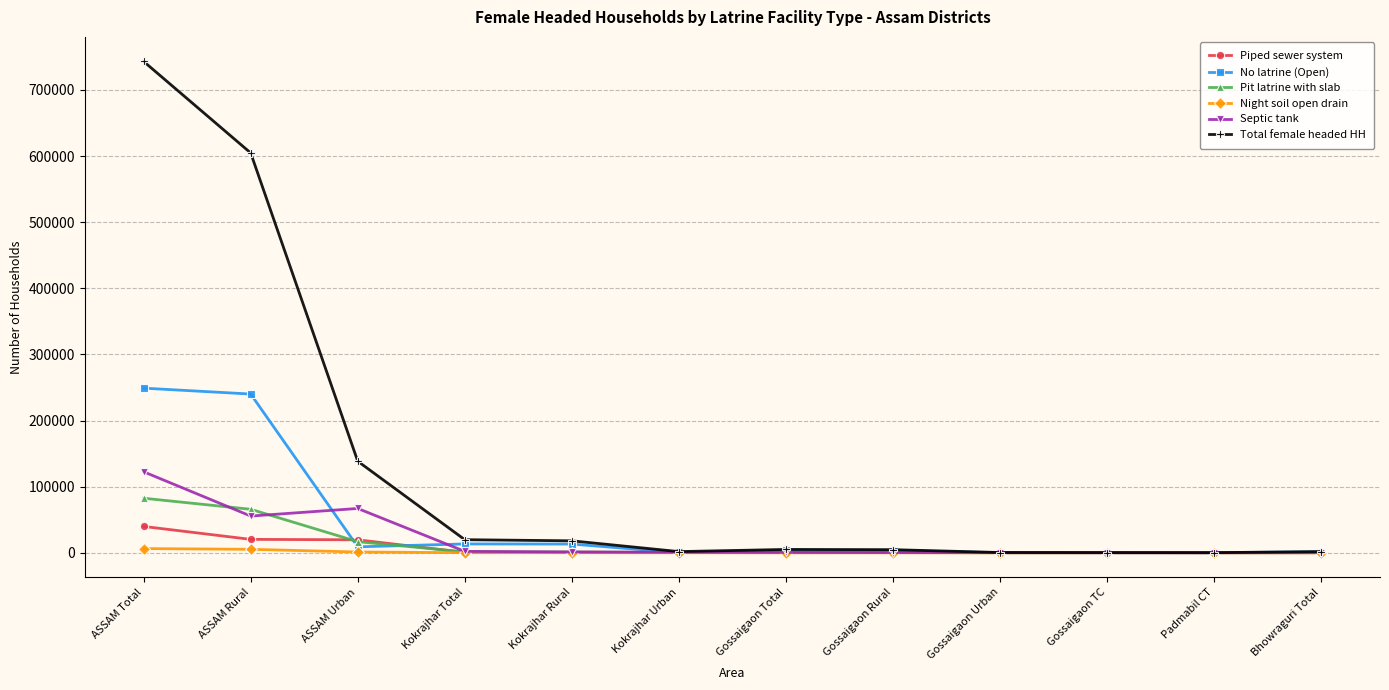

What value does the No latrine (Open) series have at Gossaigaon Total?

3402